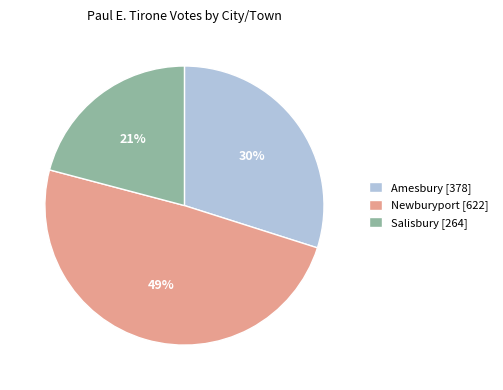

Which category has the smallest portion of the pie?

Salisbury